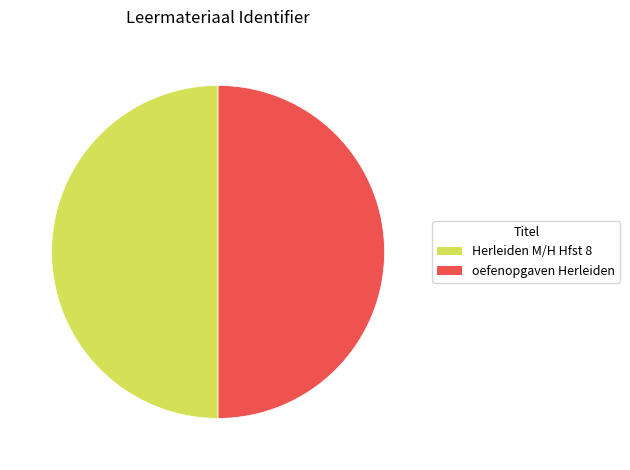

What is the ratio of the value at oefenopgaven Herleiden to the value at Herleiden M/H Hfst 8?

1.0